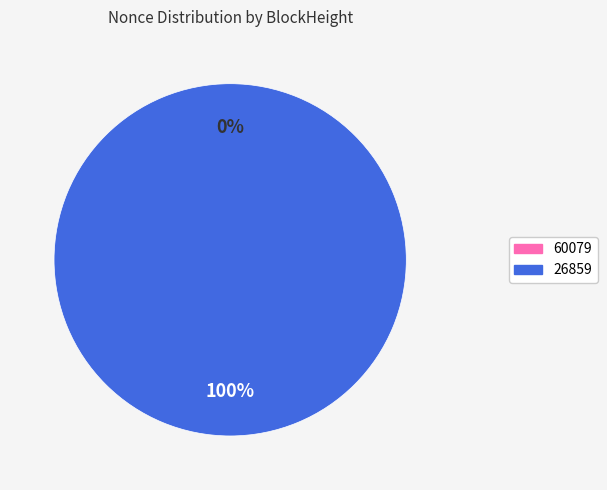

To the nearest percent, what portion does 26859 represent?

100%